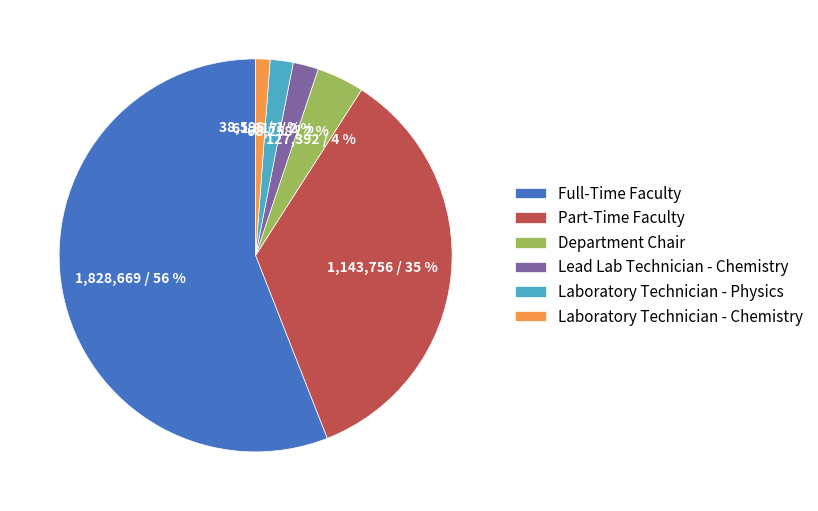

To the nearest percent, what portion does Full-Time Faculty represent?

56%